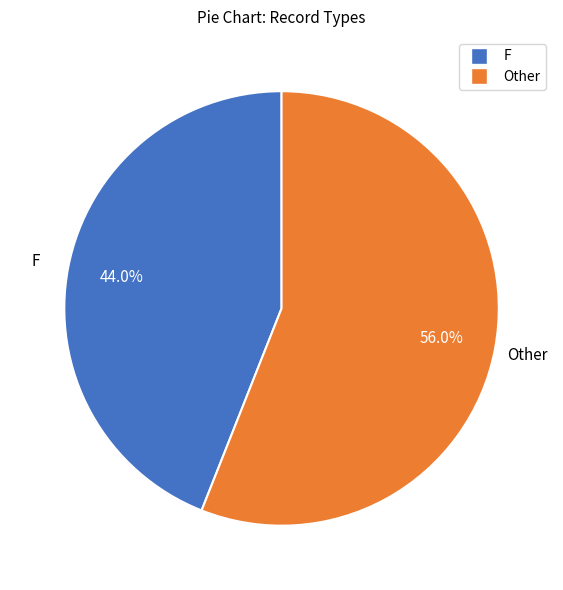

Is there any slice that represents more than half of the pie?

Yes